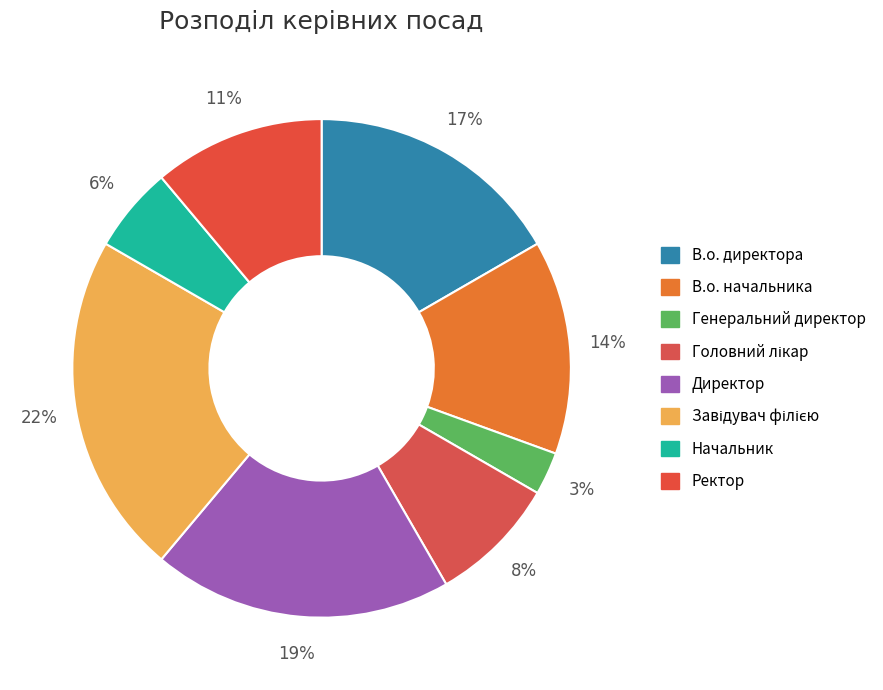

The Начальник slice represents 1% of the pie. True or false?

False